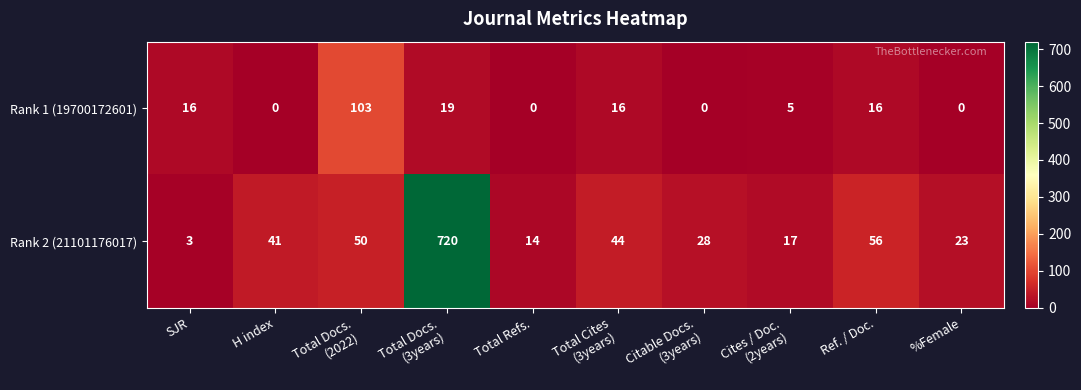

Reading right to left, what are all the values shown in this chart?

Rank 1 (19700172601): 0	16	5	0	16	0	19	103	0	16
Rank 2 (21101176017): 23	56	17	28	44	14	720	50	41	3